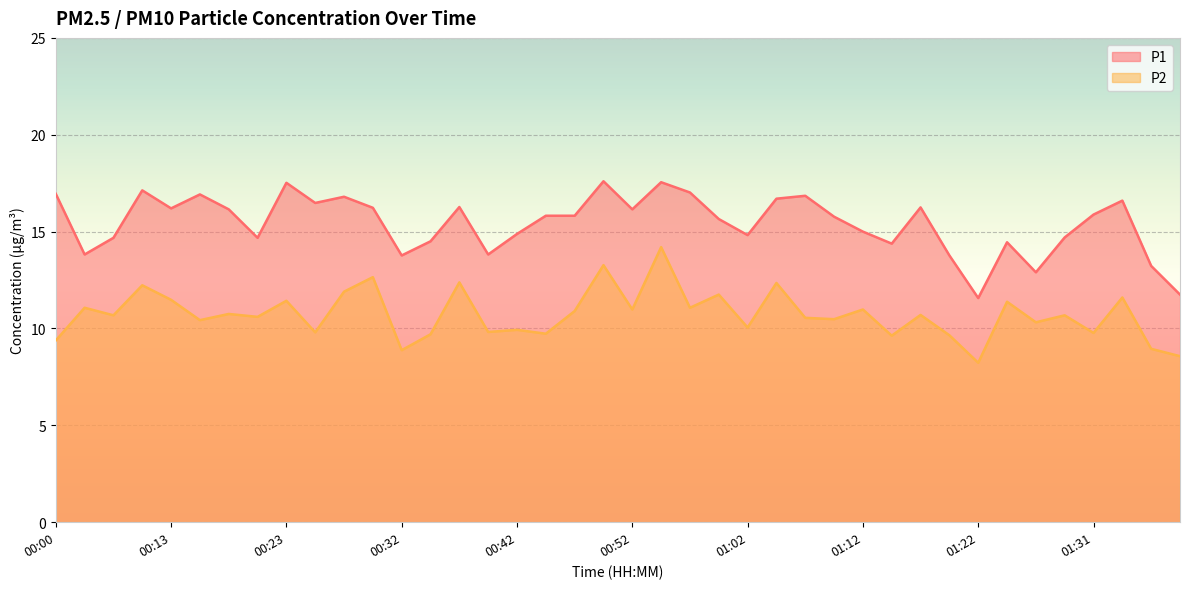

At which category does the chart reach its minimum across all series?

01:22